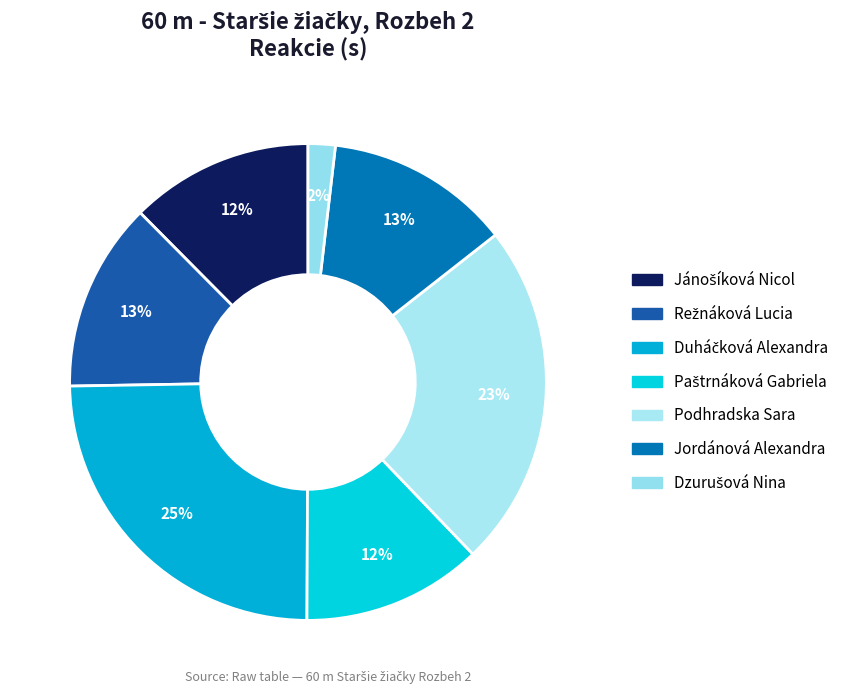

Count the number of slices in the pie.

7